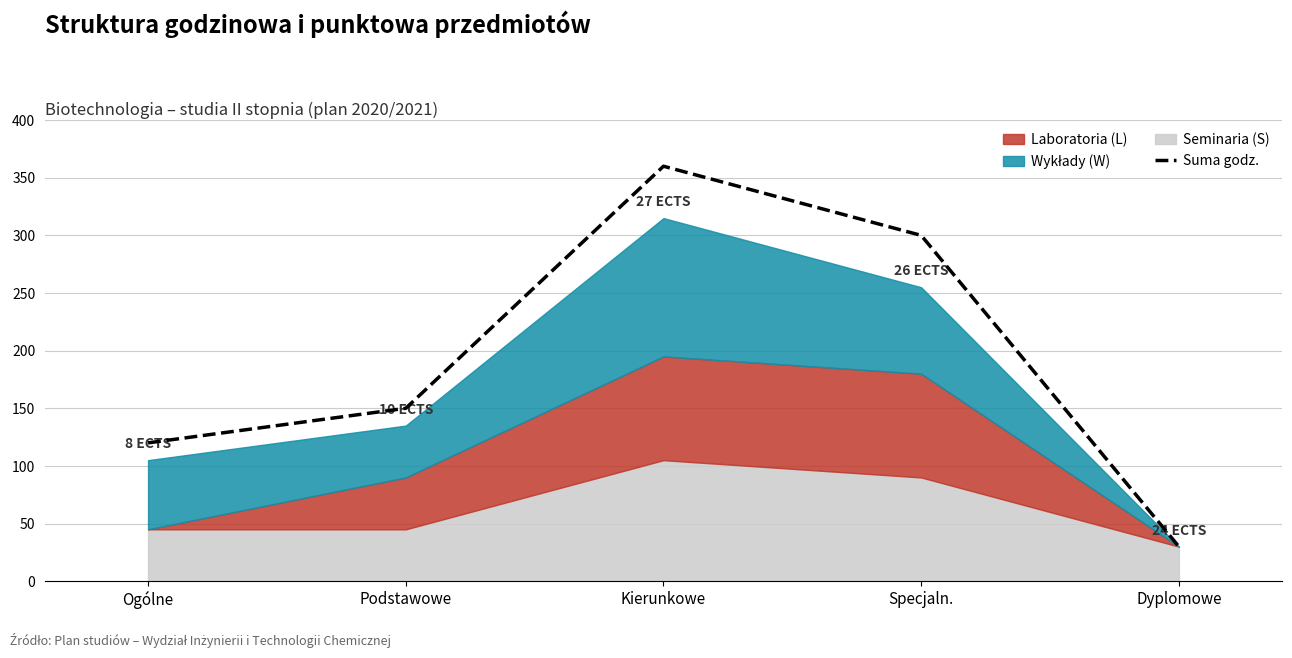

Reading left to right, extract all data points from this chart.

120	150	360	300	30